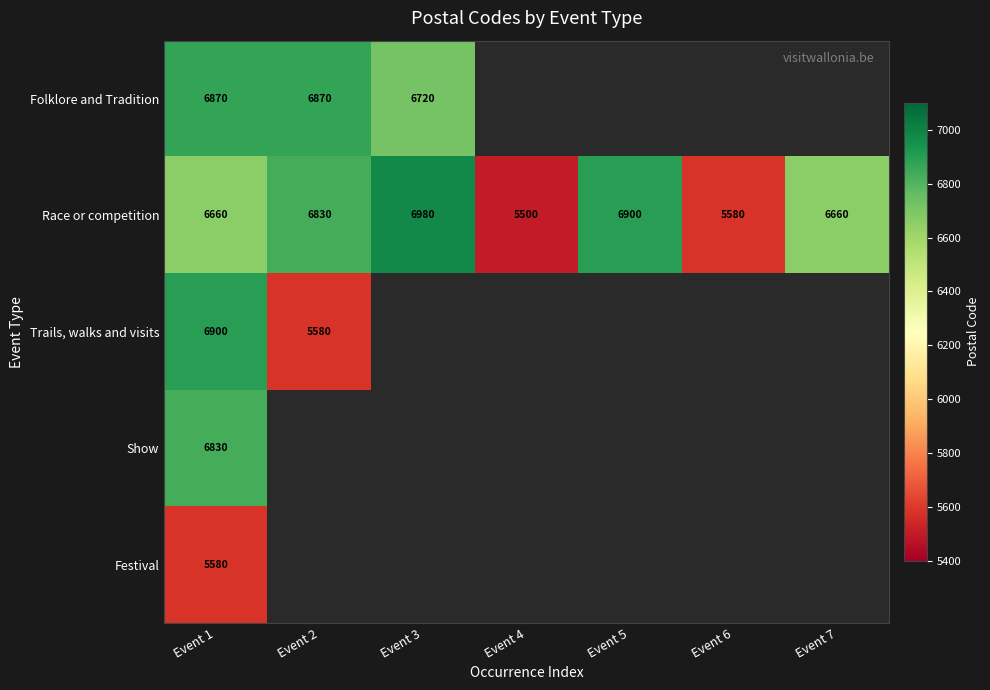

How many data points in Race or competition are less than 6660?

2